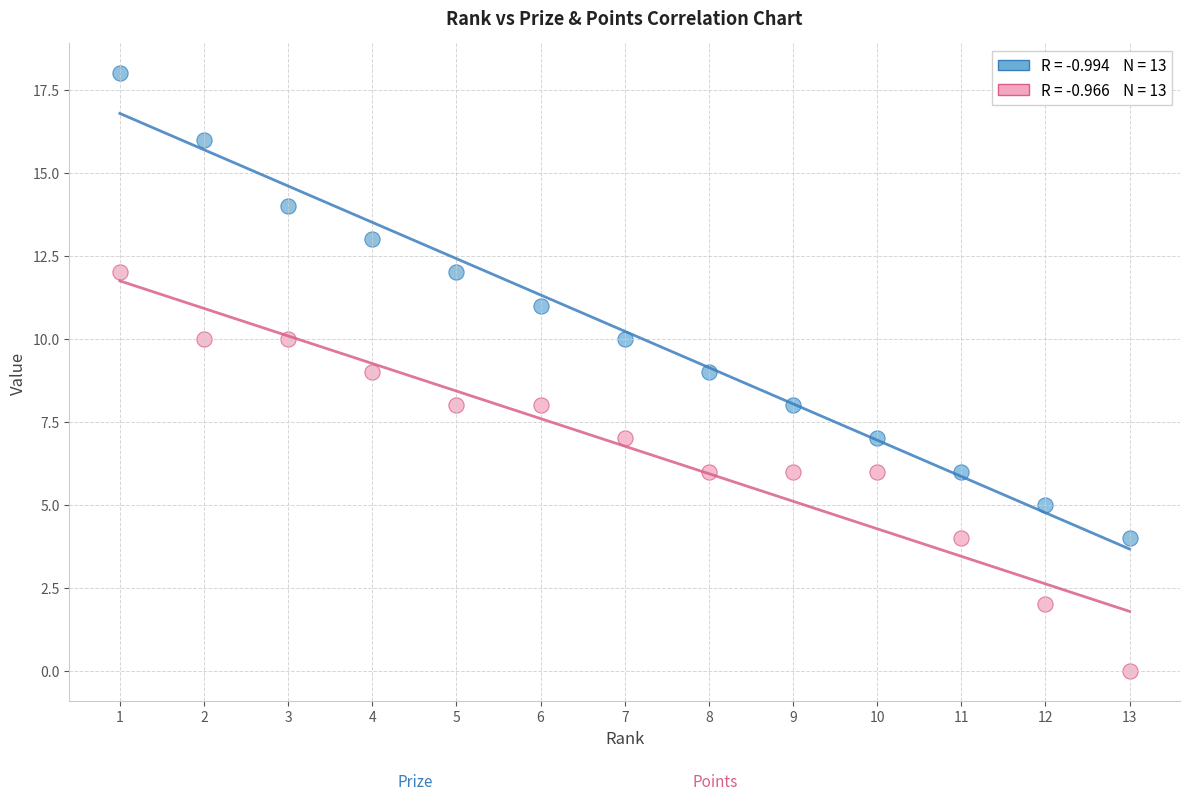

Across all data points, what is the range of Y values (max minus min)?

18